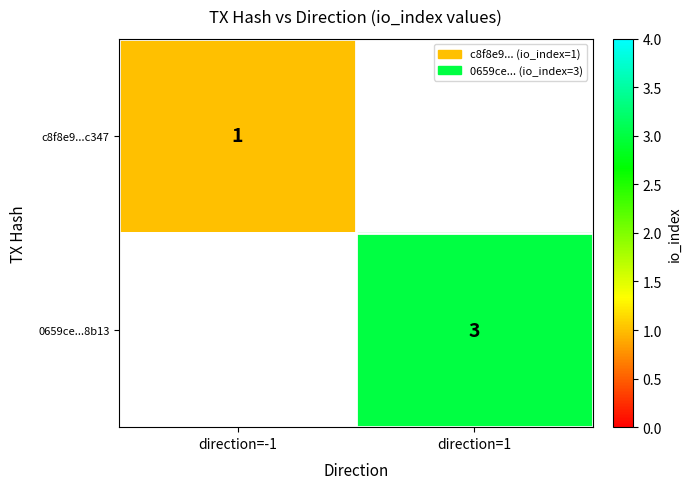

The value of c8f8e9...c347 at direction=-1 is 1. True or false?

True